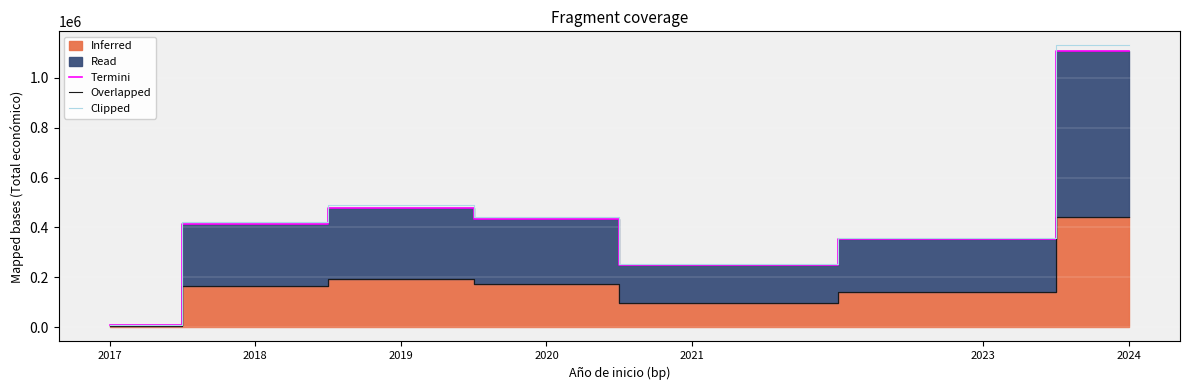

At which label does Termini reach its minimum?

2017